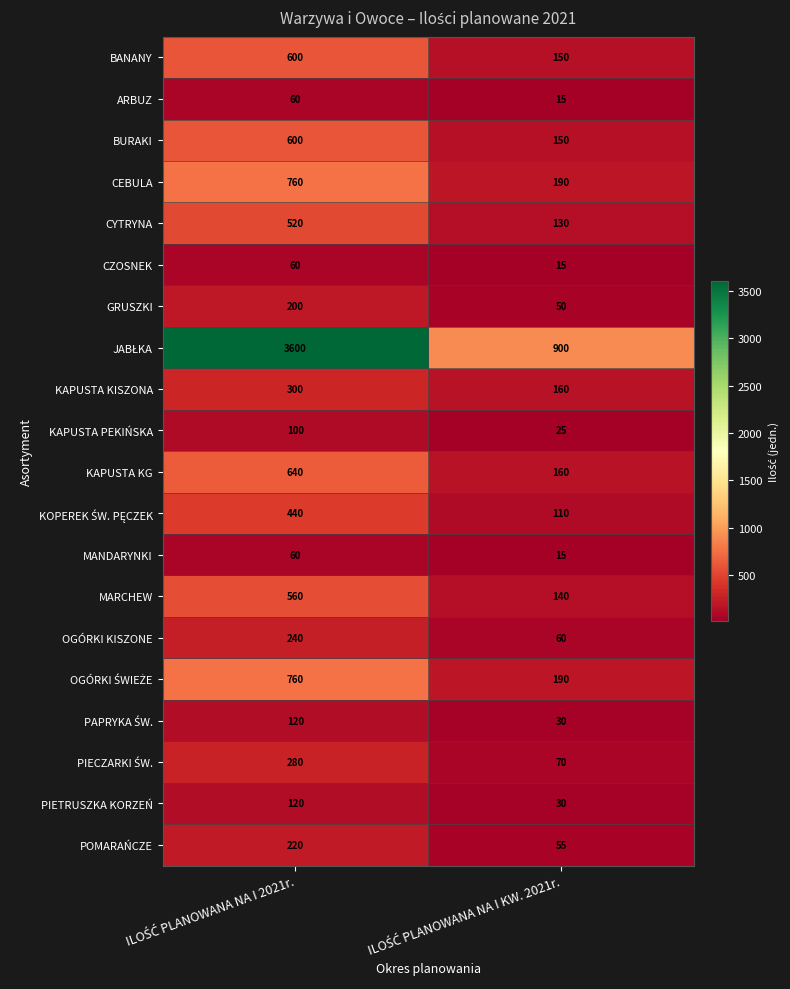

What is the greatest value displayed?

3600